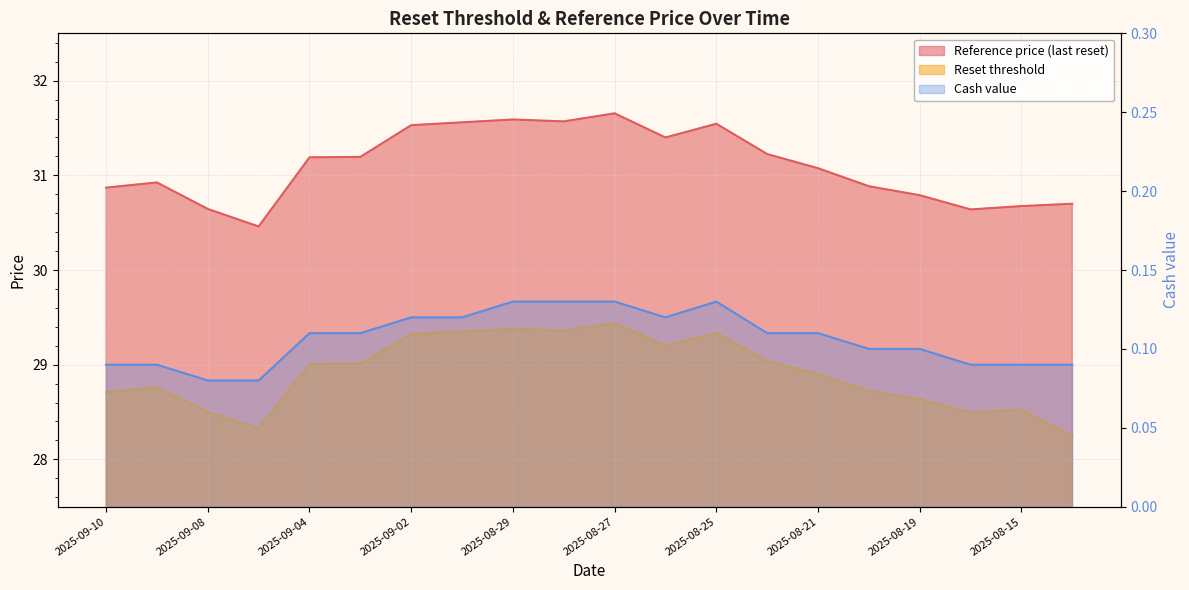

What is the label of the 17th point from the right?

2025-09-05